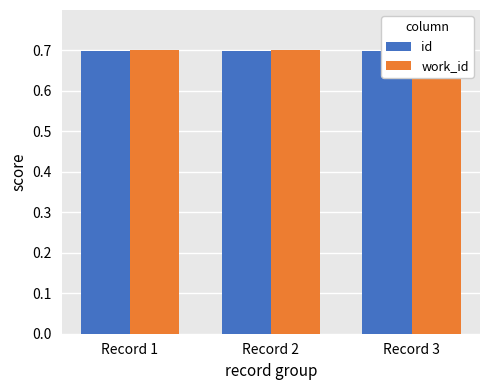

How many bars are there in total?

6